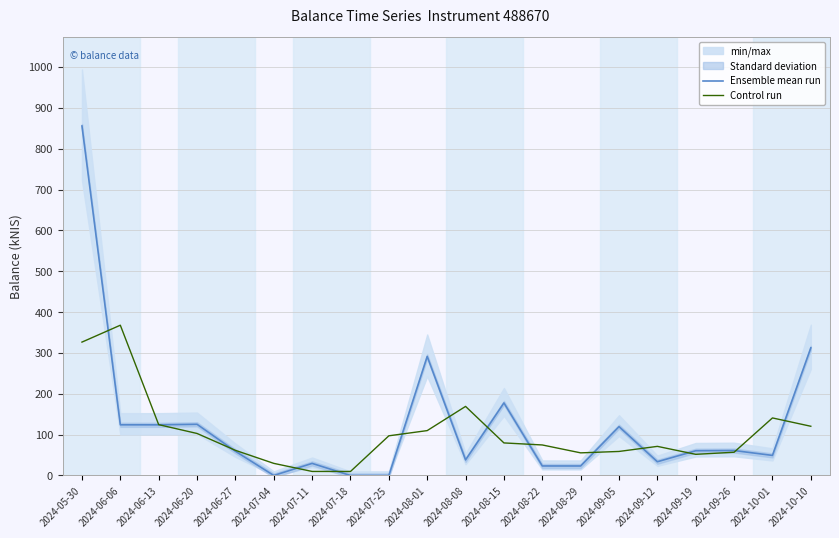

What is the value of the Control run point at the 2nd from the left?

367.9